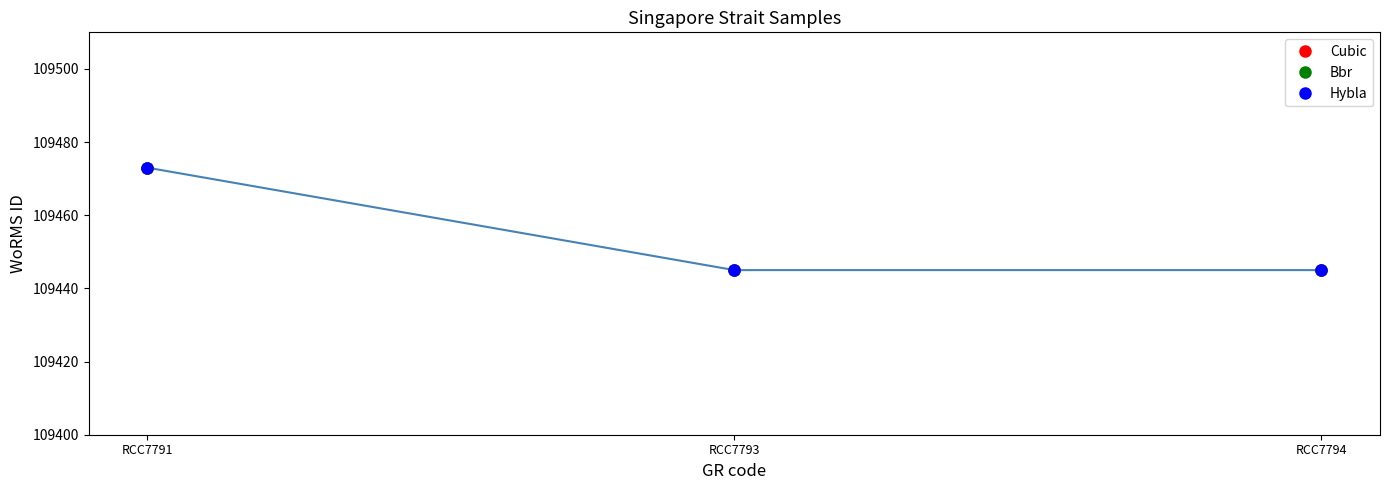

Is the value of Hybla at RCC7793 greater than the value of Cubic at RCC7793?

No